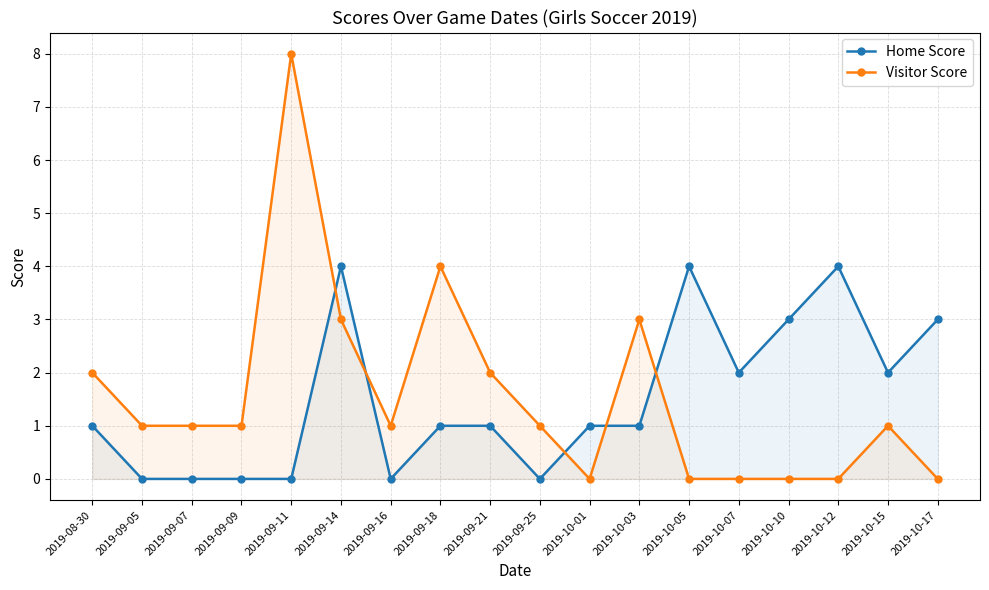

What position from the right is 2019-10-15?

2